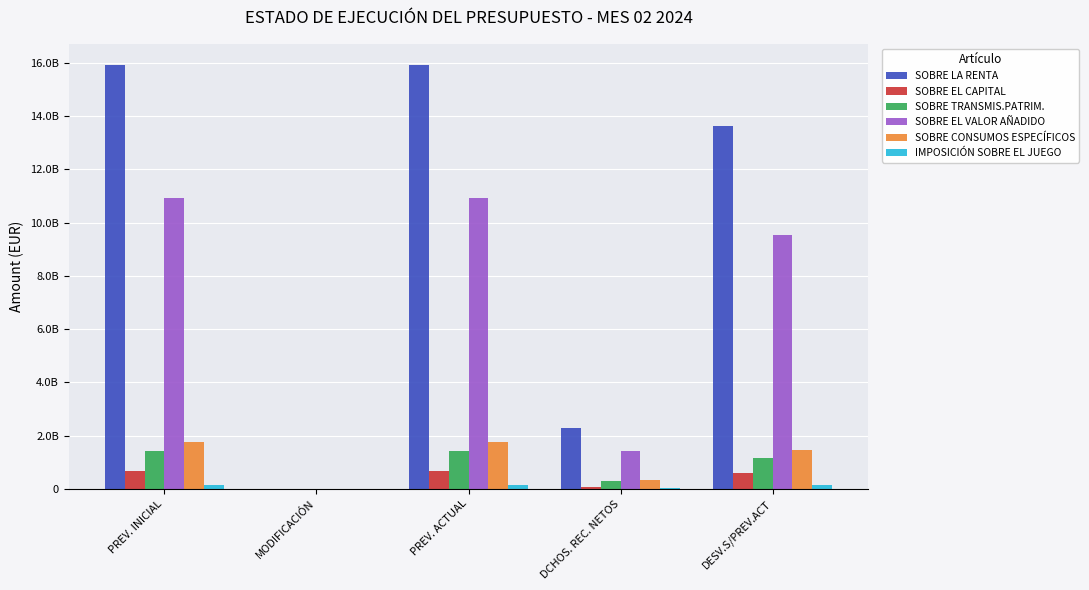

What is the average value of the IMPOSICIÓN SOBRE EL JUEGO series?

85800000